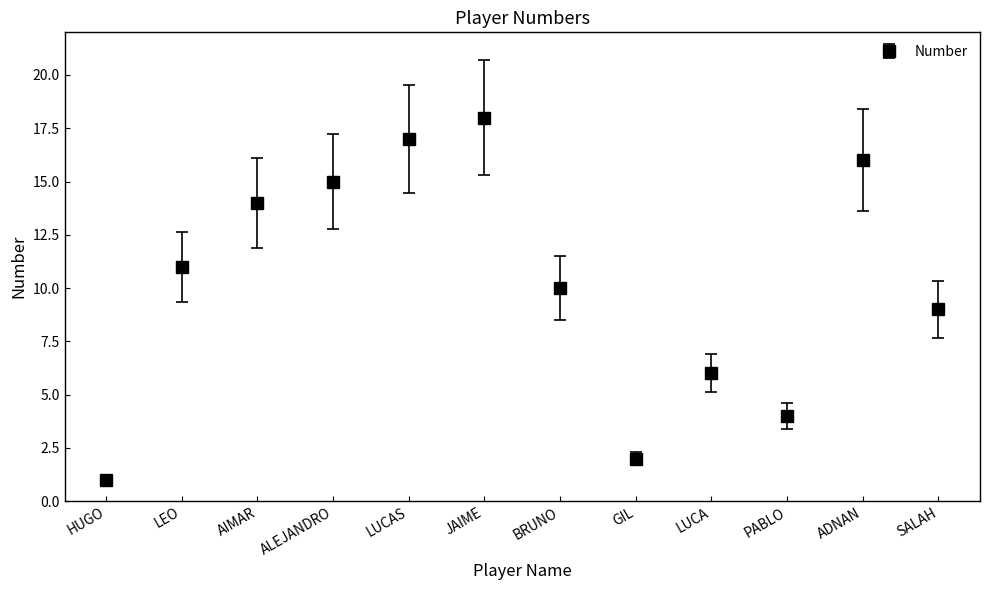

List the labels in order of value, largest first.

JAIME, LUCAS, ADNAN, ALEJANDRO, AIMAR, LEO, BRUNO, SALAH, LUCA, PABLO, GIL, HUGO